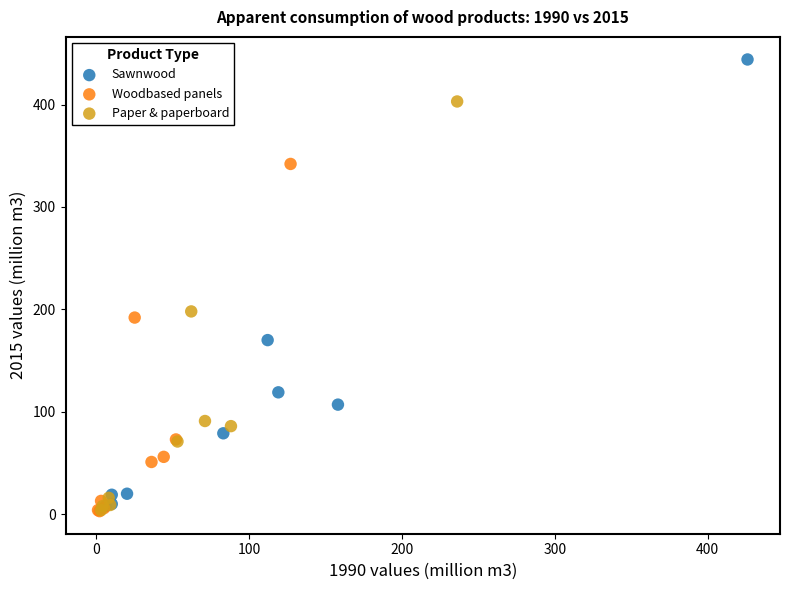

Which series has the largest Y range (max minus min)?

Sawnwood